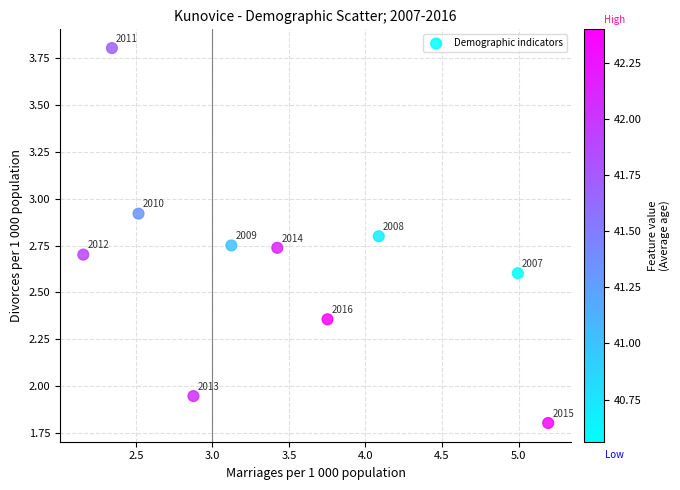

What is the range of X values (max minus min)?

3.0